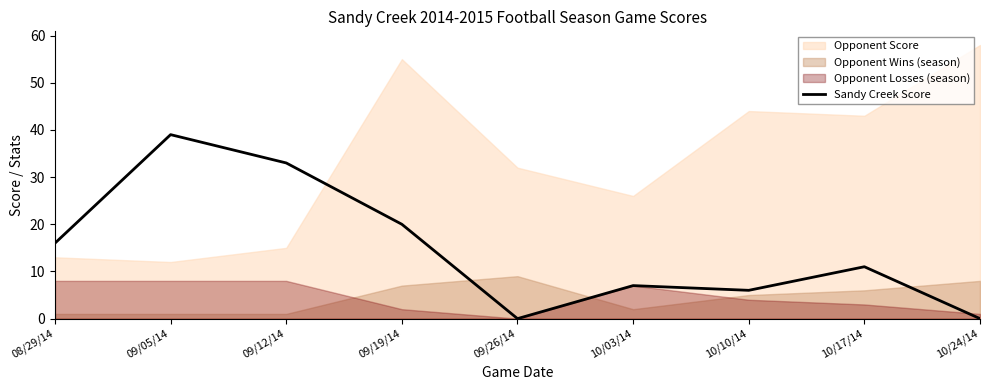

How many positive values are there?

7